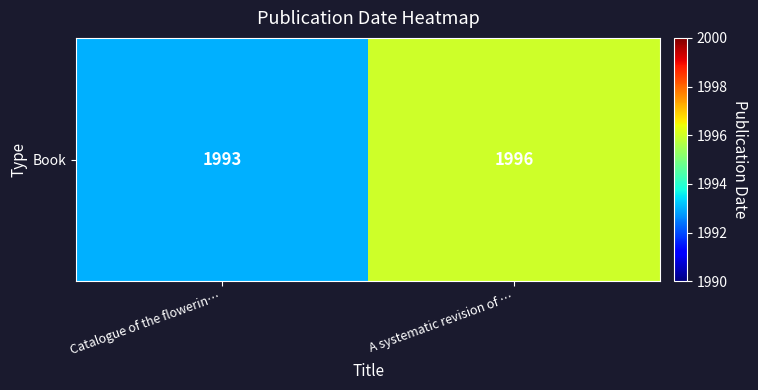

Reading right to left, extract all data points from this chart.

A systematic revision of …=1996	Catalogue of the flowerin…=1993